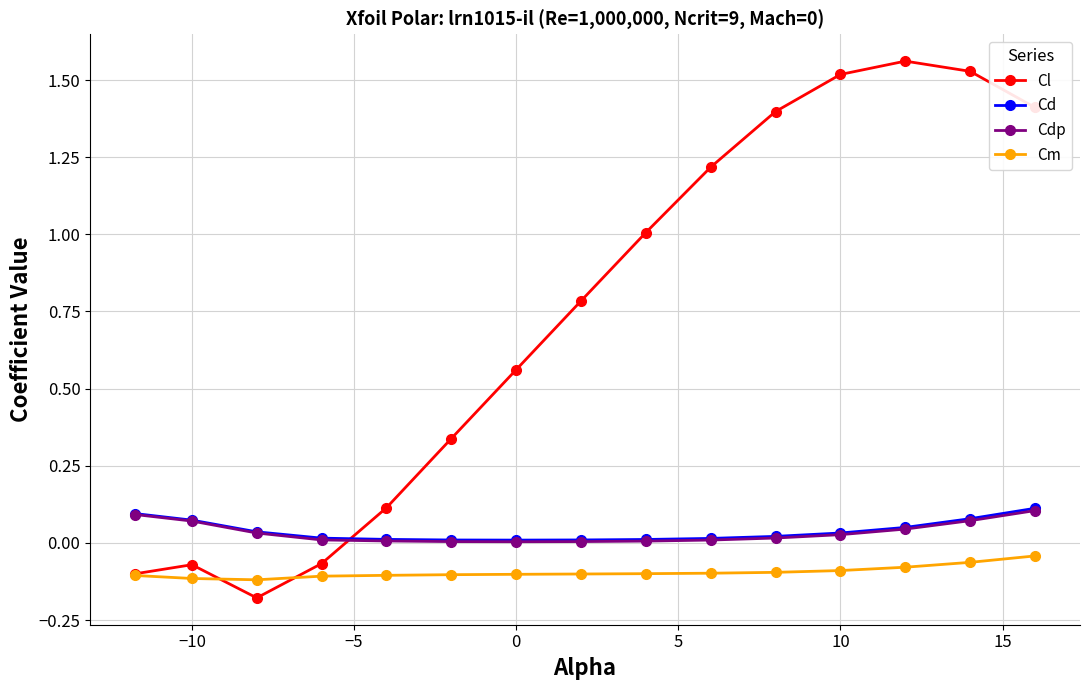

Which series has the largest range (max minus min)?

Cl